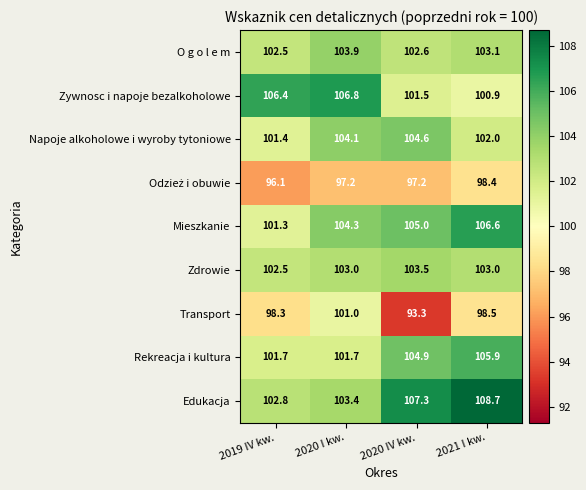

List the labels in order of Napoje alkoholowe i wyroby tytoniowe value, largest first.

2020 IV kw., 2020 I kw., 2021 I kw., 2019 IV kw.